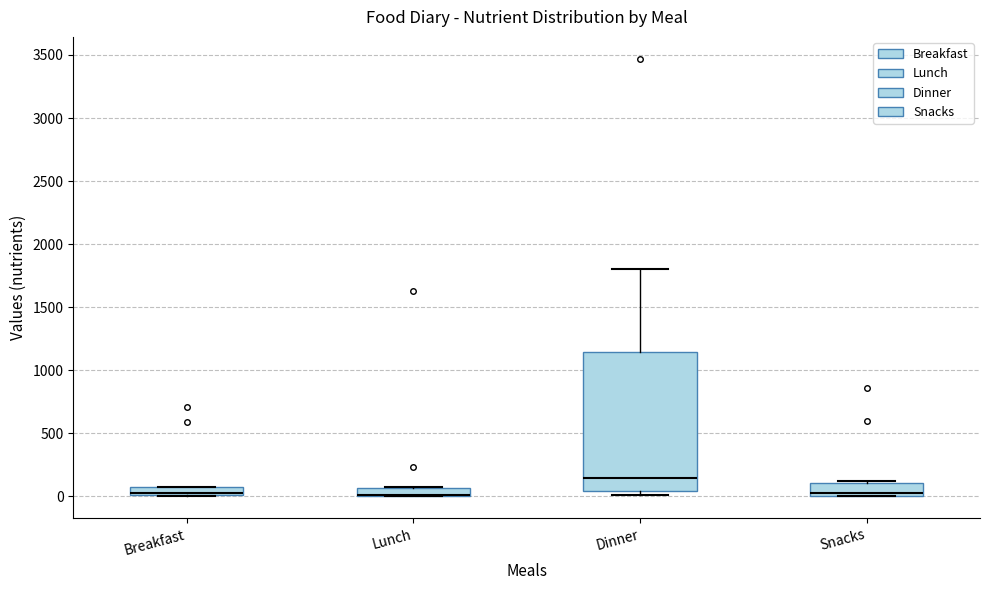

Which box is the tallest, from its lower edge to its upper edge?

Dinner